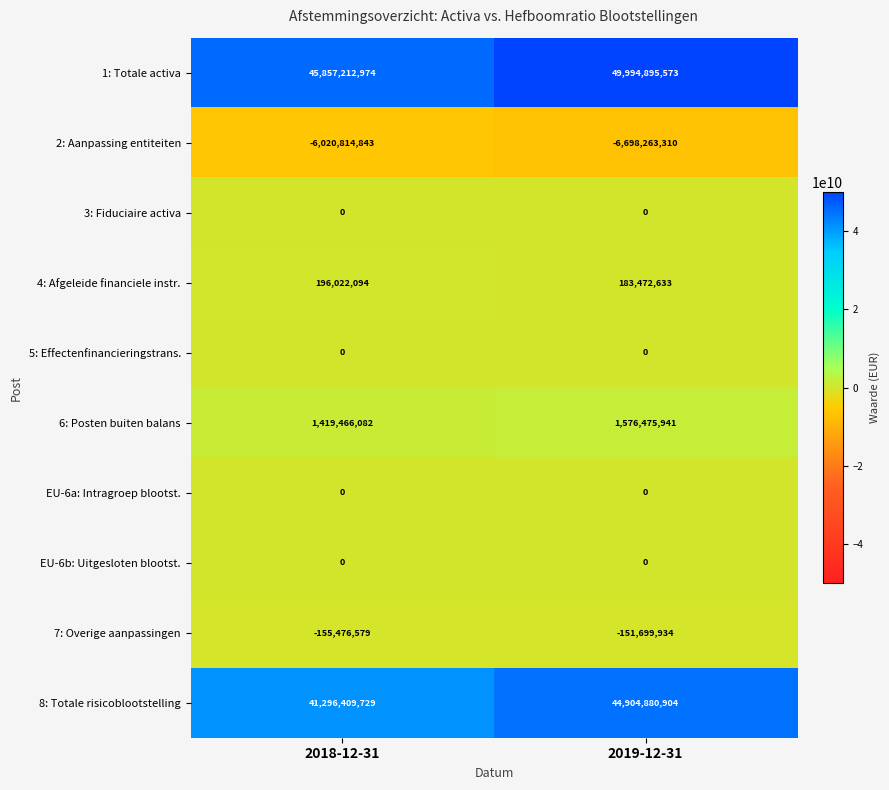

Reading right to left, extract all data points from this chart.

1: Totale activa: 49994895573	45857212974
2: Aanpassing entiteiten: -6698263310	-6020814843
3: Fiduciaire activa: 0	0
4: Afgeleide financiele instr.: 183472633	196022094
5: Effectenfinancieringstrans.: 0	0
6: Posten buiten balans: 1576475941	1419466082
EU-6a: Intragroep blootst.: 0	0
EU-6b: Uitgesloten blootst.: 0	0
7: Overige aanpassingen: -151699934	-155476579
8: Totale risicoblootstelling: 44904880904	41296409729